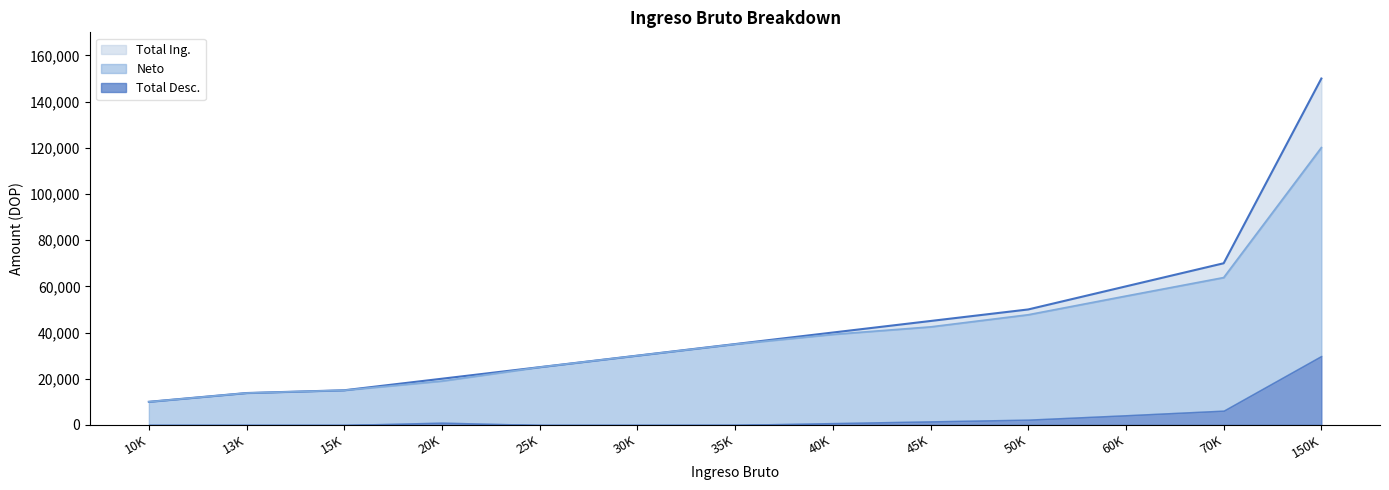

What are all the series names shown in the legend?

Total Ing., Neto, Total Desc.